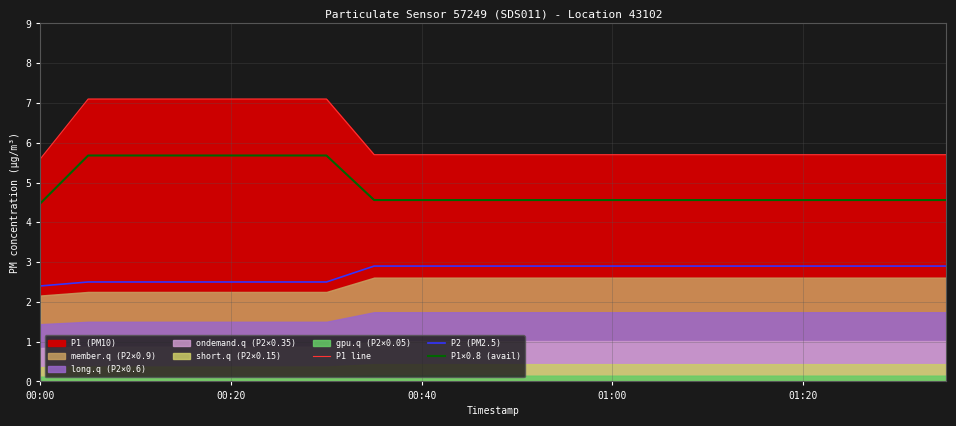

What is the sum of the P1 line values at 5 and 11?

12.8